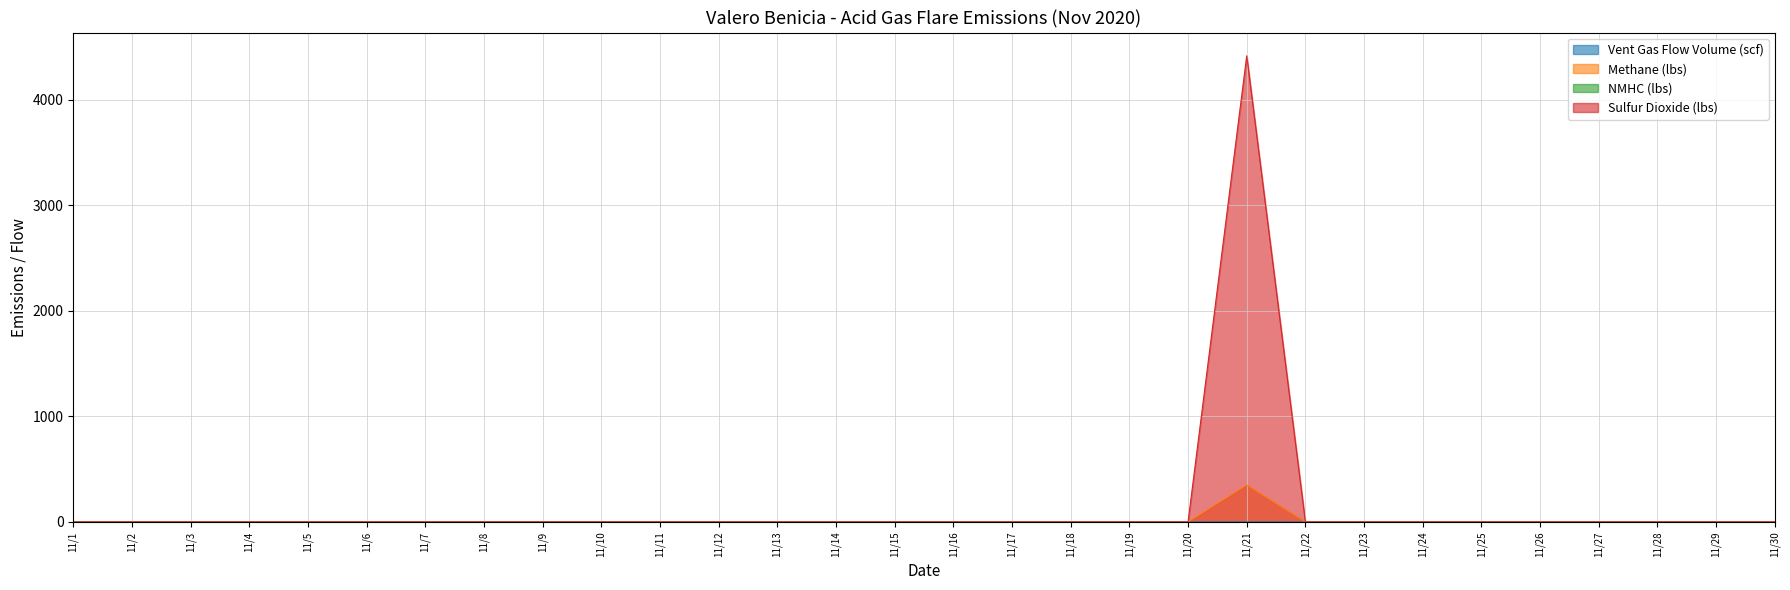

The value of Sulfur Dioxide (lbs) at 11/17 is 0.0. True or false?

True